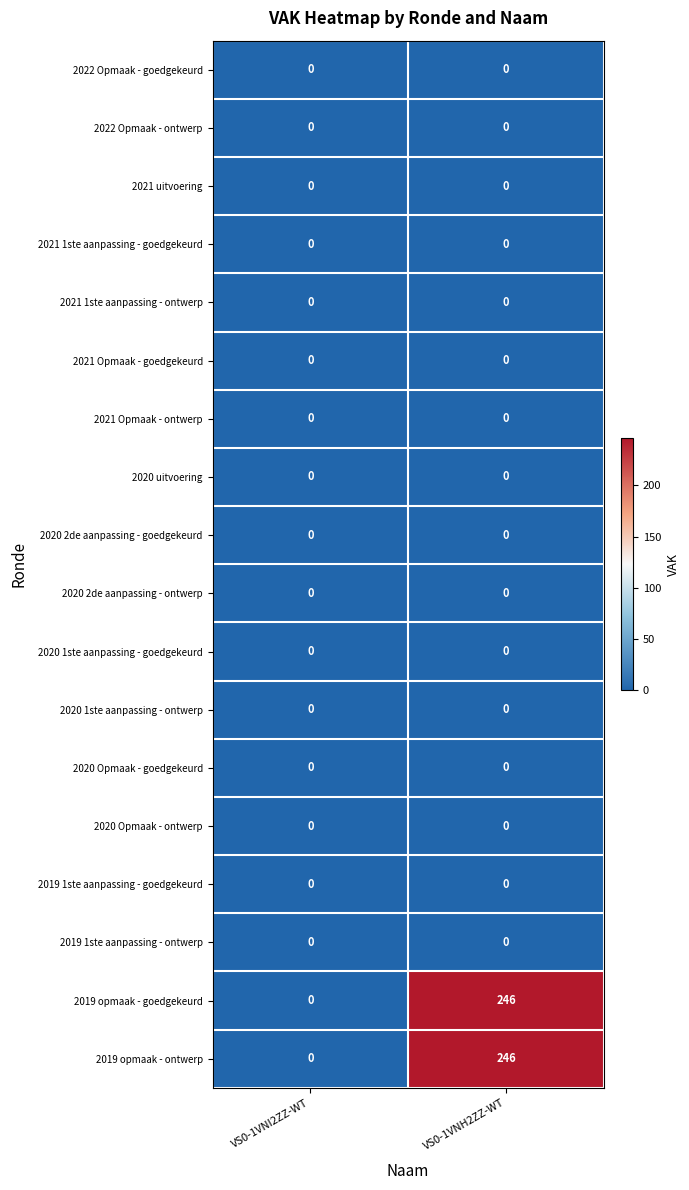

The 2020 uitvoering series shows 0 at VS0-1VNH2ZZ-WT. True or false?

True